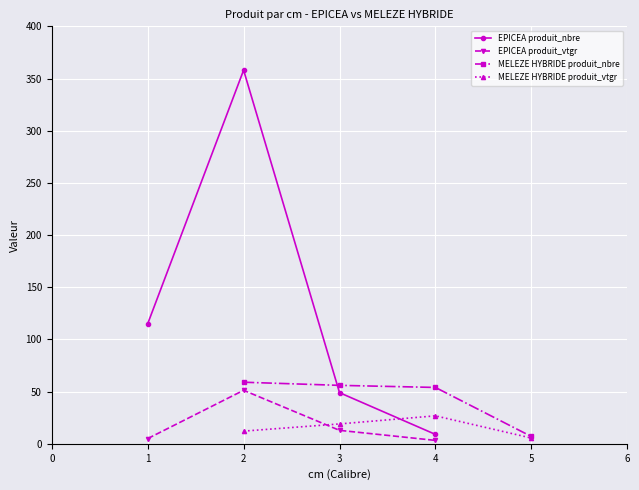

Where is MELEZE HYBRIDE produit_vtgr nearest to the value 16?

3